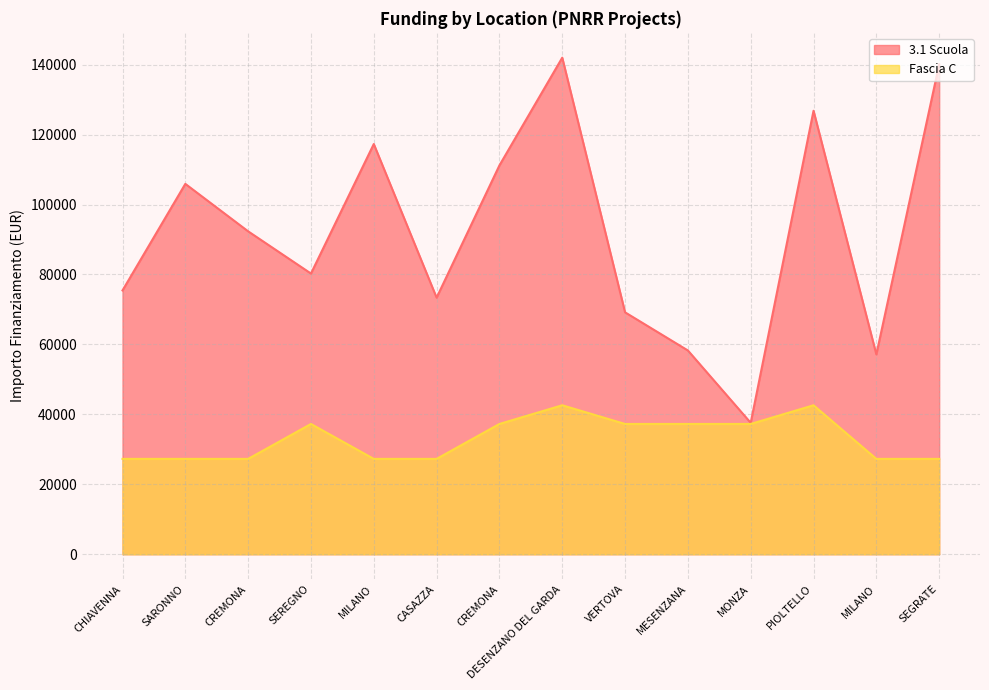

How many lines are shown in the chart?

2